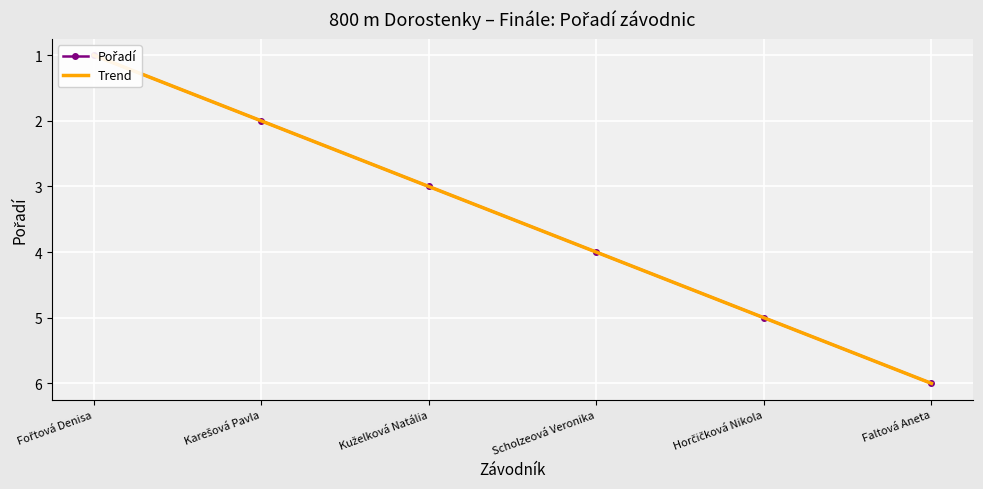

True or false: Pořadí has more than 1 interior local peaks.

False